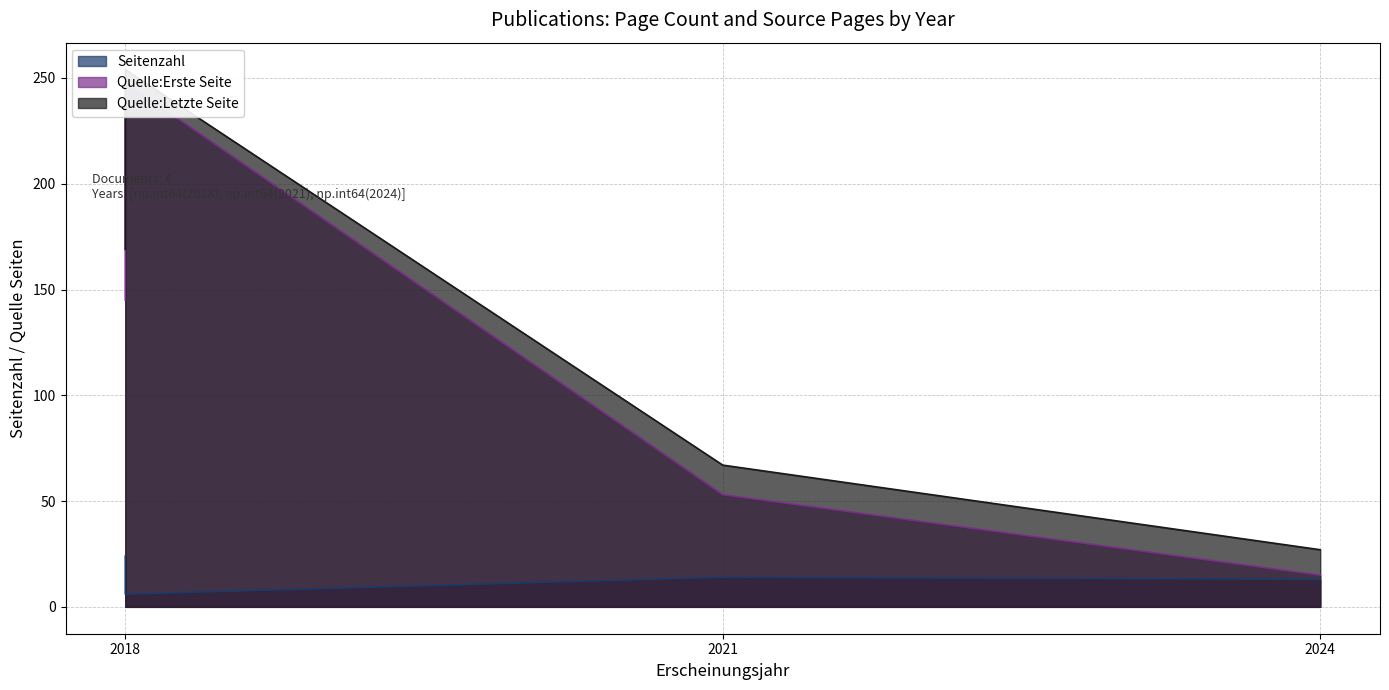

What is the approximate value of Seitenzahl at 2018 (OPUS4-41787)?

24